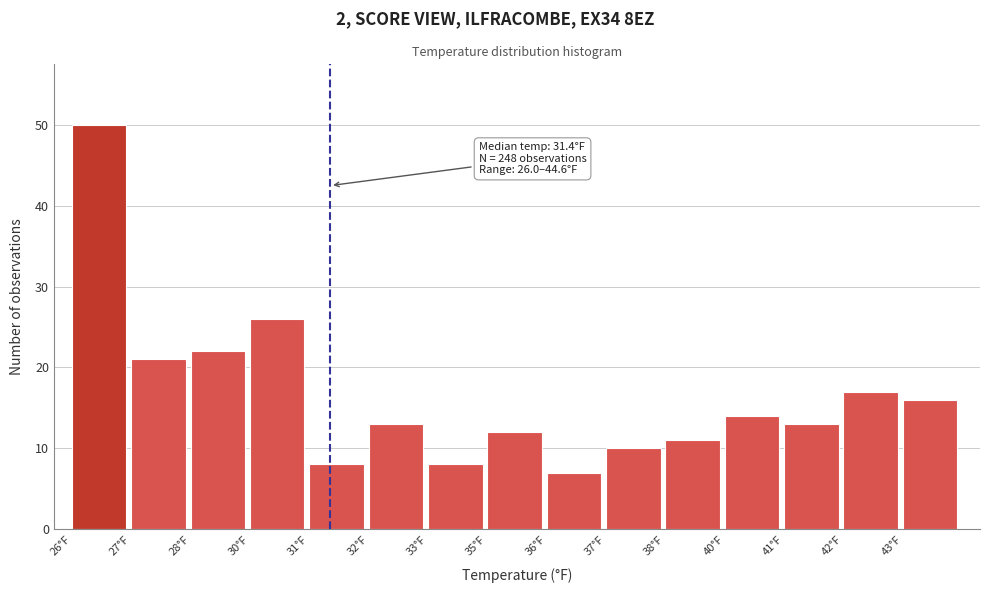

Reading left to right, what are all the values shown in this chart?

50	21	22	26	8	13	8	12	7	10	11	14	13	17	16